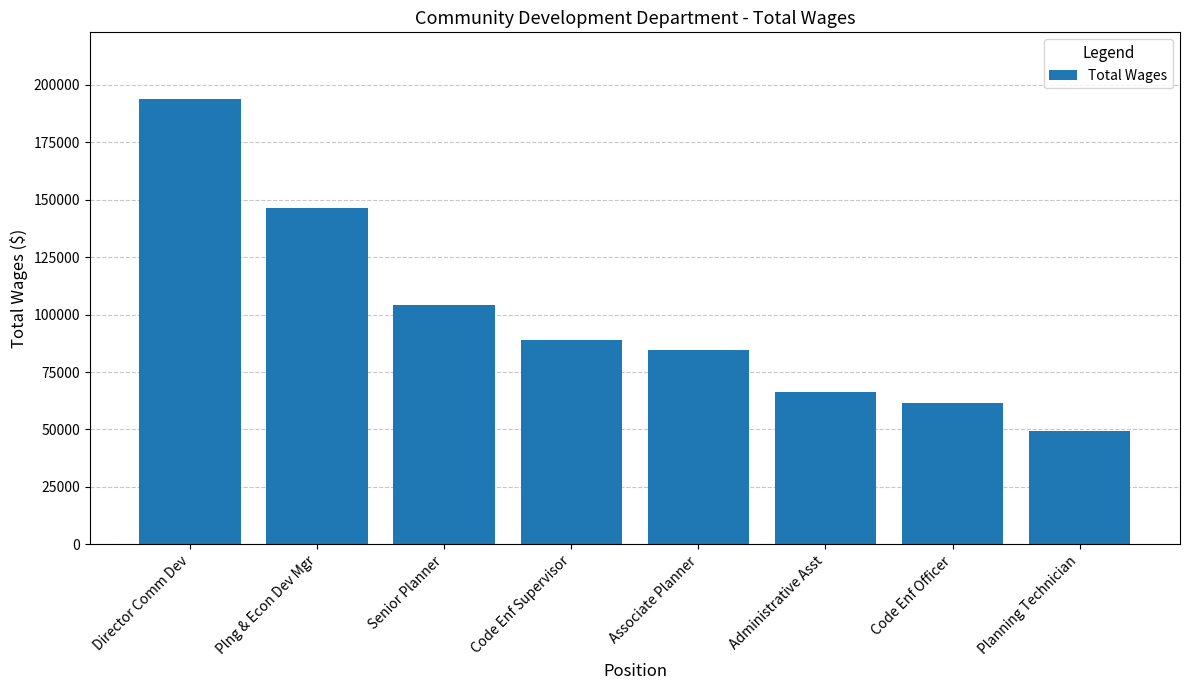

Where is the data nearest to the value 121590?

Senior Planner